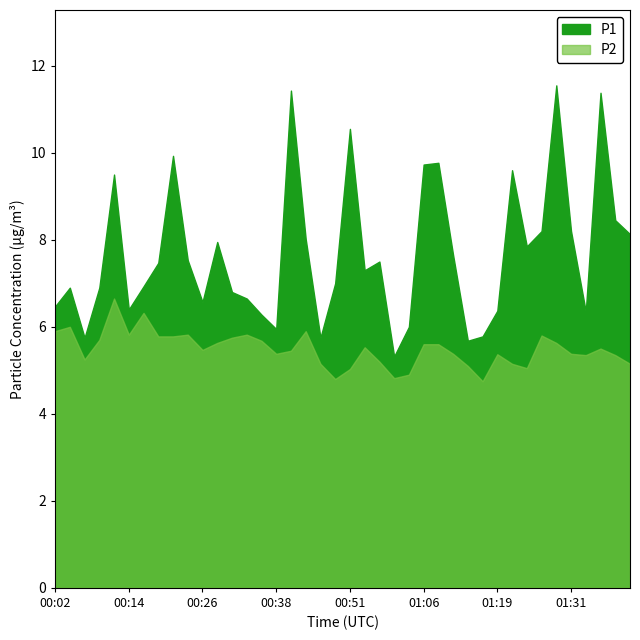

At which category does P2 reach its first local peak?

00:04